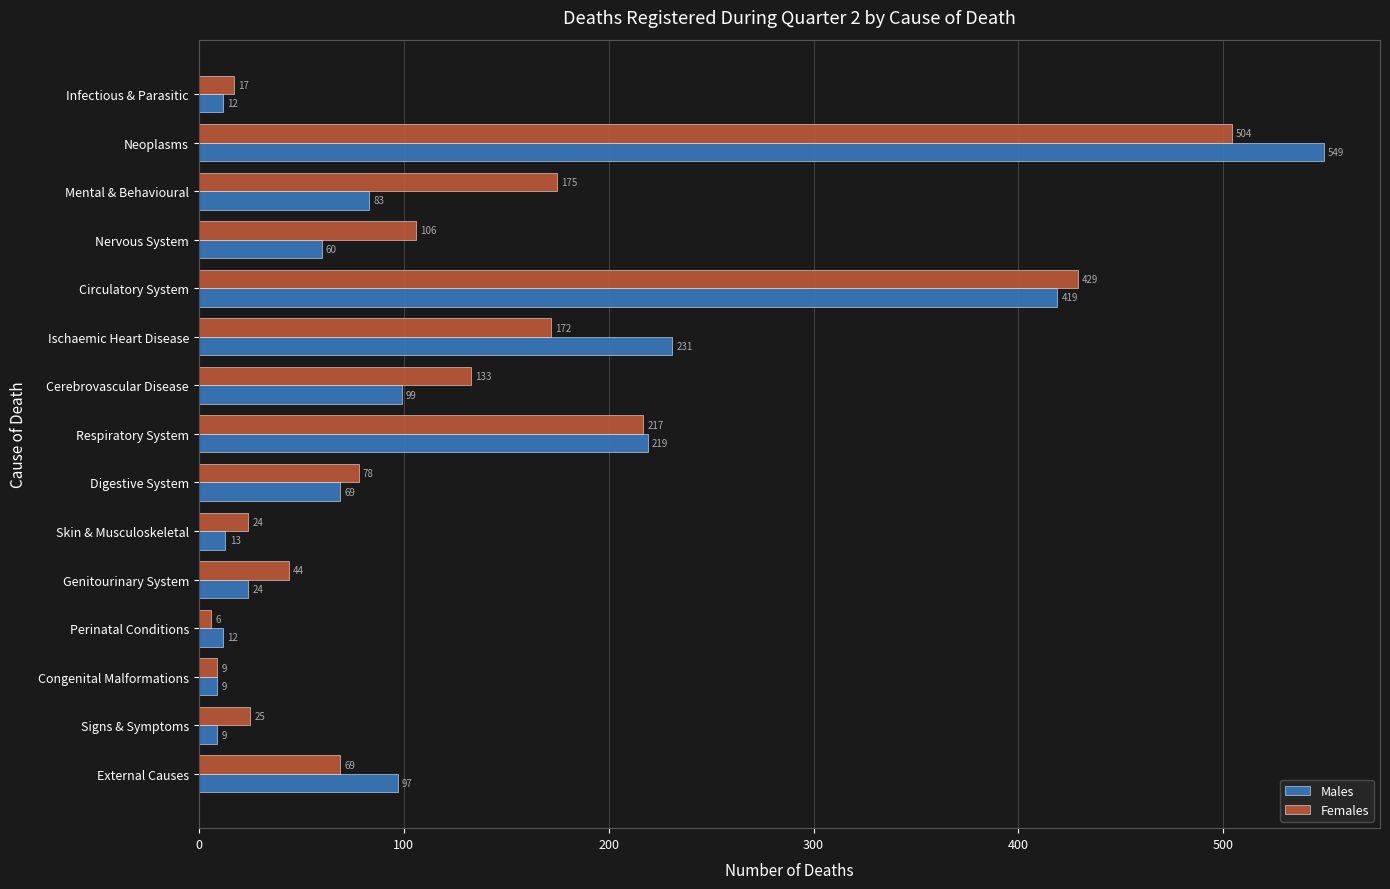

At which category does the chart reach its minimum across all series?

Perinatal Conditions